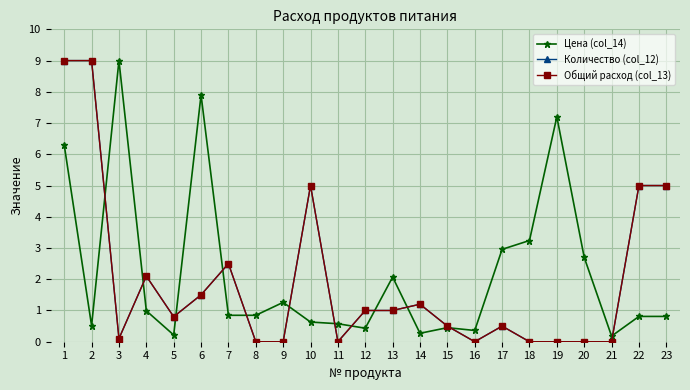

Rank the series at 11 from highest to lowest value.

Цена (col_14), Количество (col_12), Общий расход (col_13)